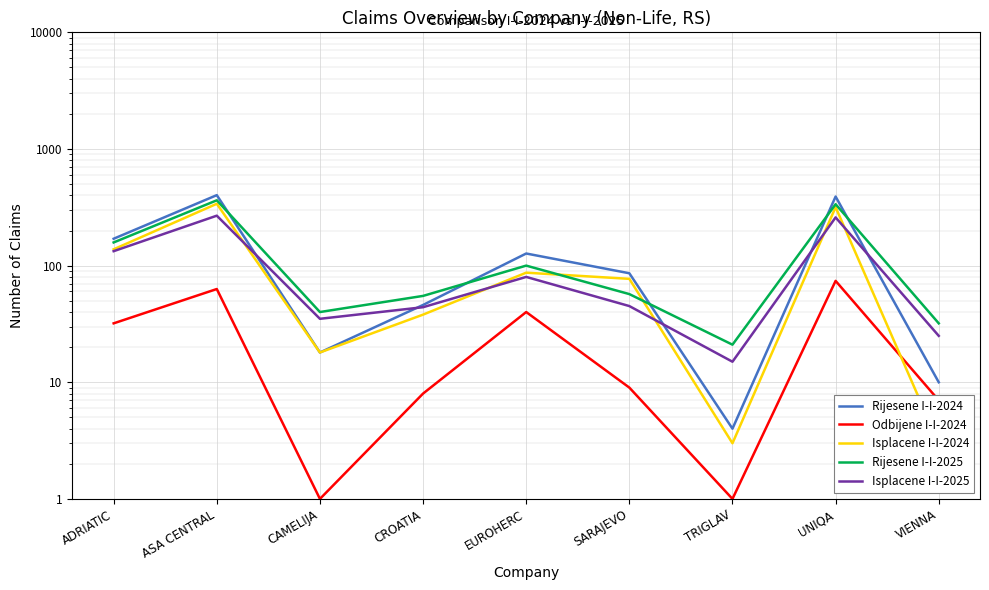

Reading right to left, transcribe all the data shown in this chart.

Rijesene I-I-2024: VIENNA=10	UNIQA=391	TRIGLAV=4	SARAJEVO=86	EUROHERC=127	CROATIA=46	CAMELIJA=18	ASA CENTRAL=402	ADRIATIC=170
Odbijene I-I-2024: VIENNA=7	UNIQA=74	TRIGLAV=1	SARAJEVO=9	EUROHERC=40	CROATIA=8	CAMELIJA=1	ASA CENTRAL=63	ADRIATIC=32
Isplacene I-I-2024: VIENNA=3	UNIQA=317	TRIGLAV=3	SARAJEVO=77	EUROHERC=87	CROATIA=38	CAMELIJA=18	ASA CENTRAL=339	ADRIATIC=138
Rijesene I-I-2025: VIENNA=32	UNIQA=336	TRIGLAV=21	SARAJEVO=57	EUROHERC=100	CROATIA=55	CAMELIJA=40	ASA CENTRAL=363	ADRIATIC=158
Isplacene I-I-2025: VIENNA=25	UNIQA=259	TRIGLAV=15	SARAJEVO=45	EUROHERC=80	CROATIA=44	CAMELIJA=35	ASA CENTRAL=268	ADRIATIC=133